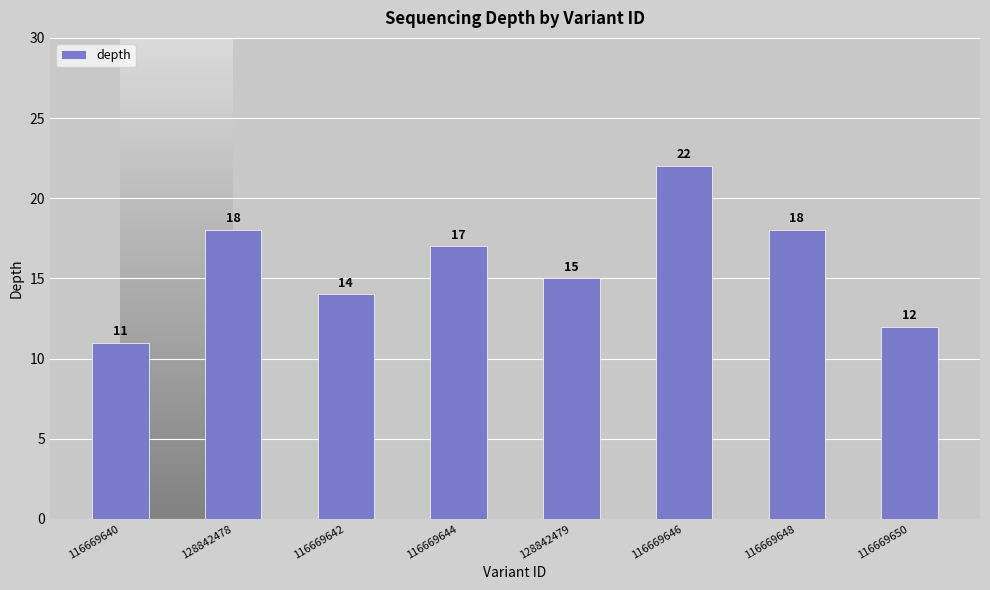

What is the change in value from 128842478 to 128842479?

-3